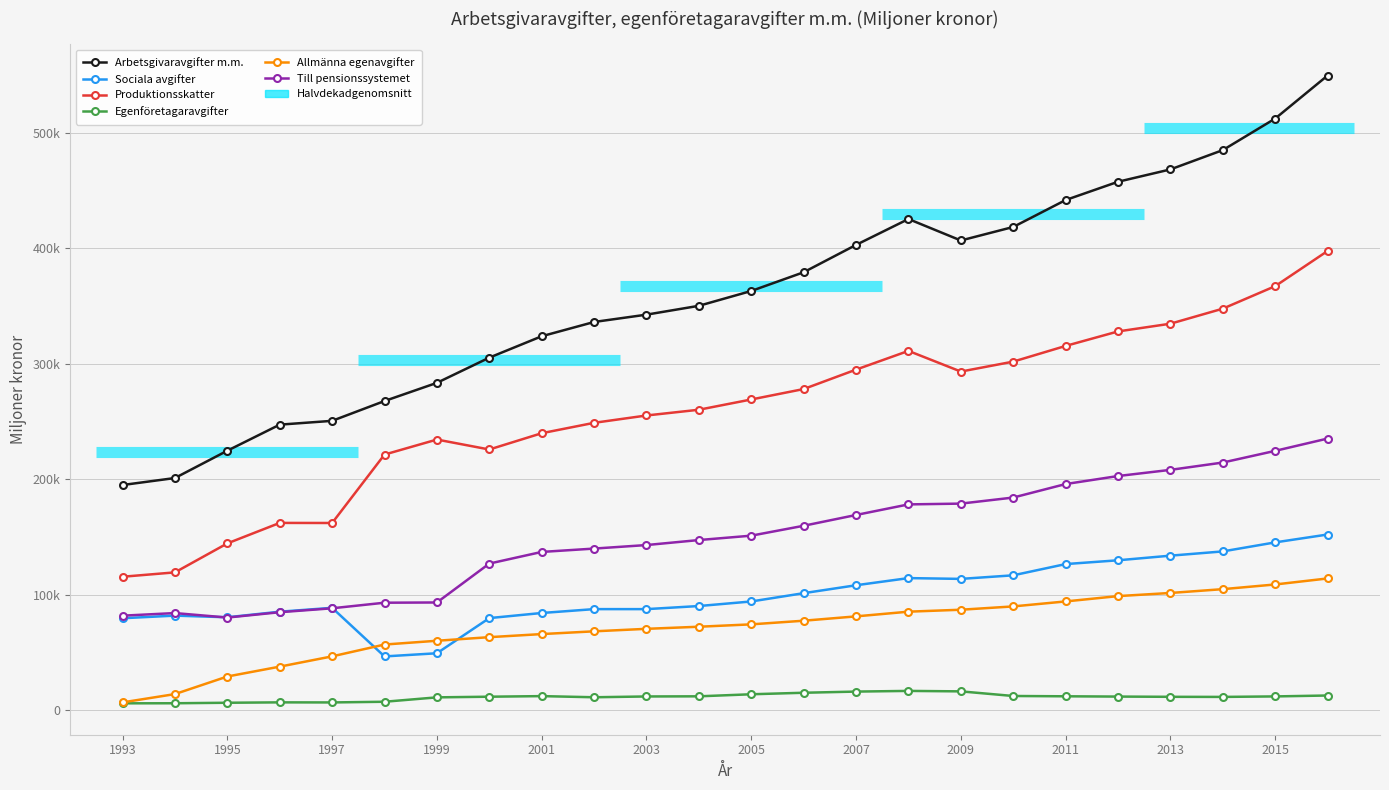

At which label does Egenföretagaravgifter reach its minimum?

1993